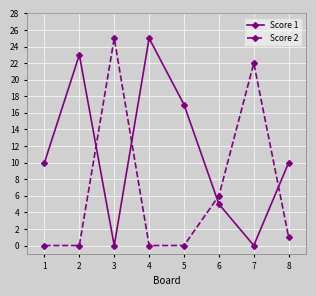

Count the number of categories in the chart.

8